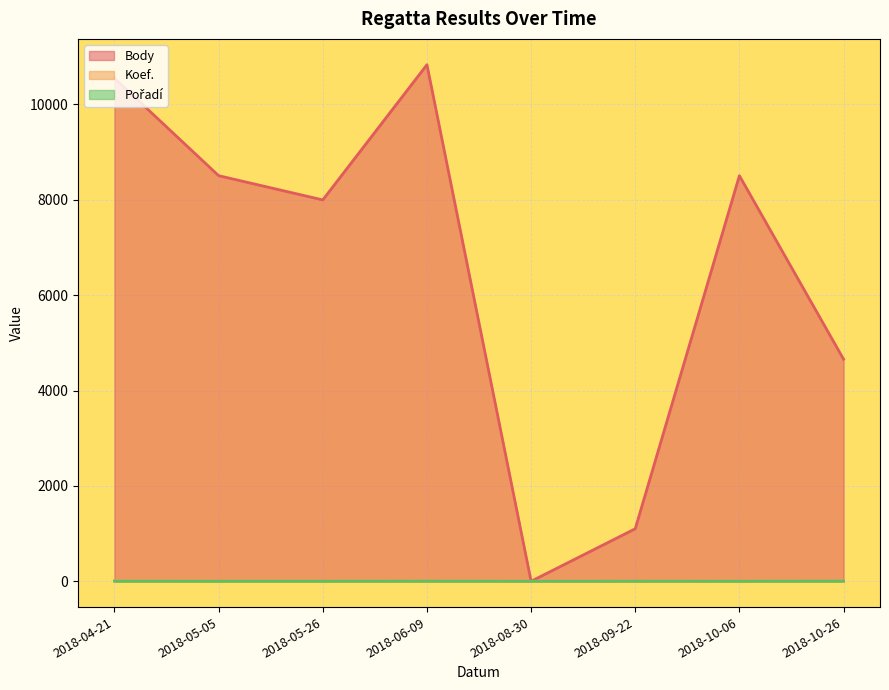

What is the average value of the Koef. series?

7